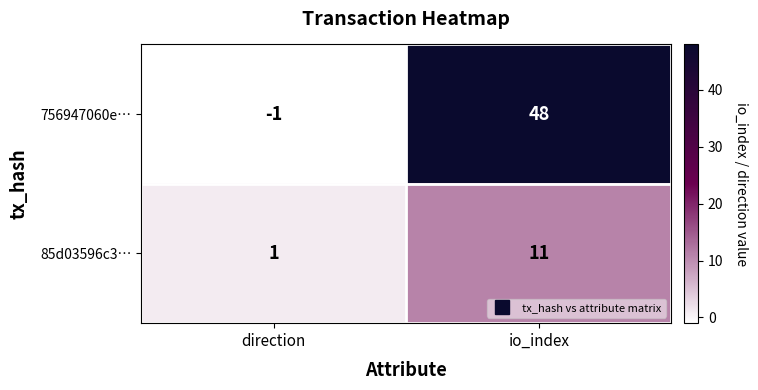

What is the maximum value shown in the chart?

48